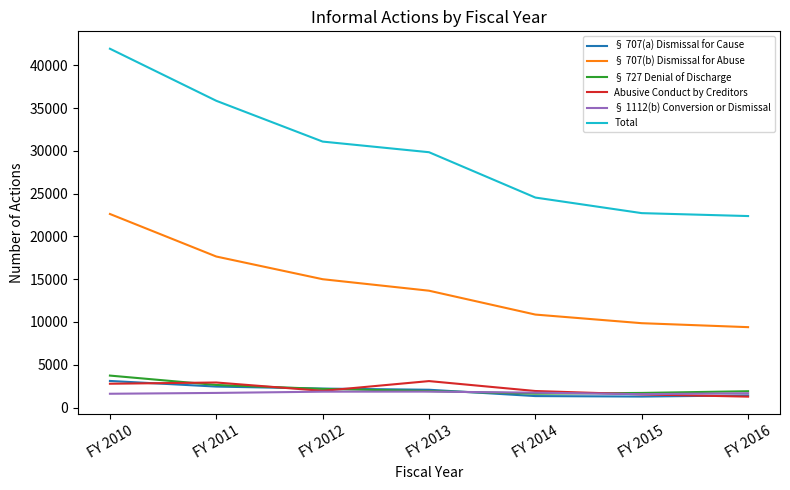

True or false: § 727 Denial of Discharge has more than 2 interior local peaks.

False